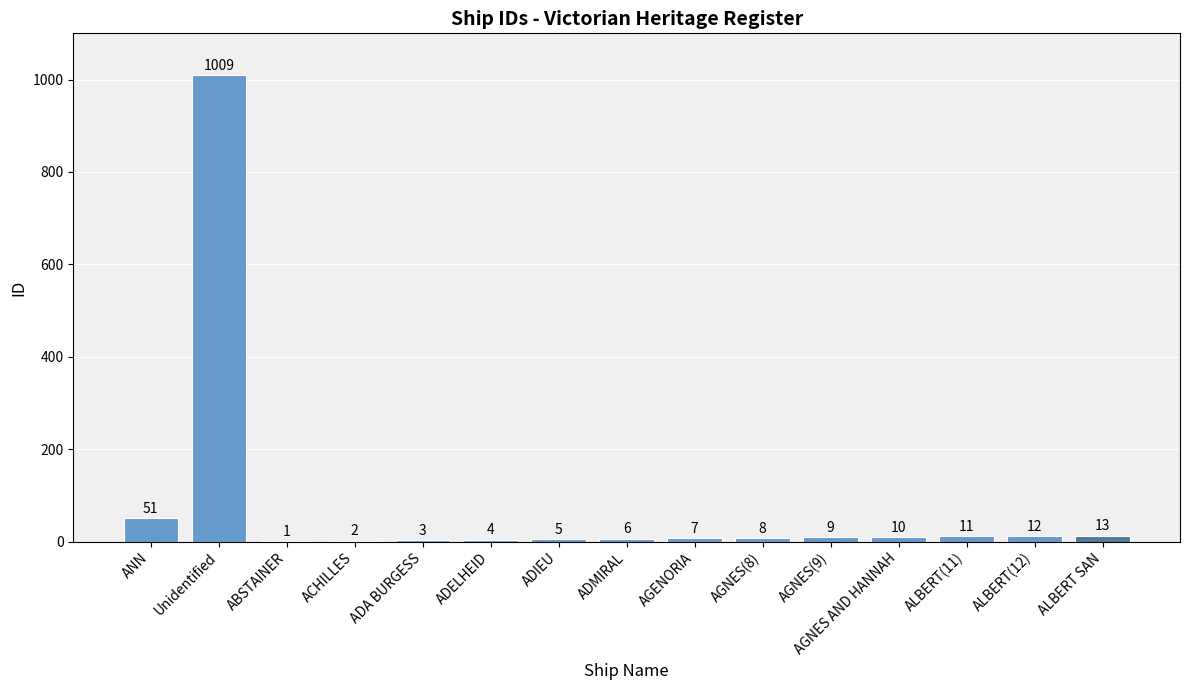

Where is the data nearest to the value 505?

ANN